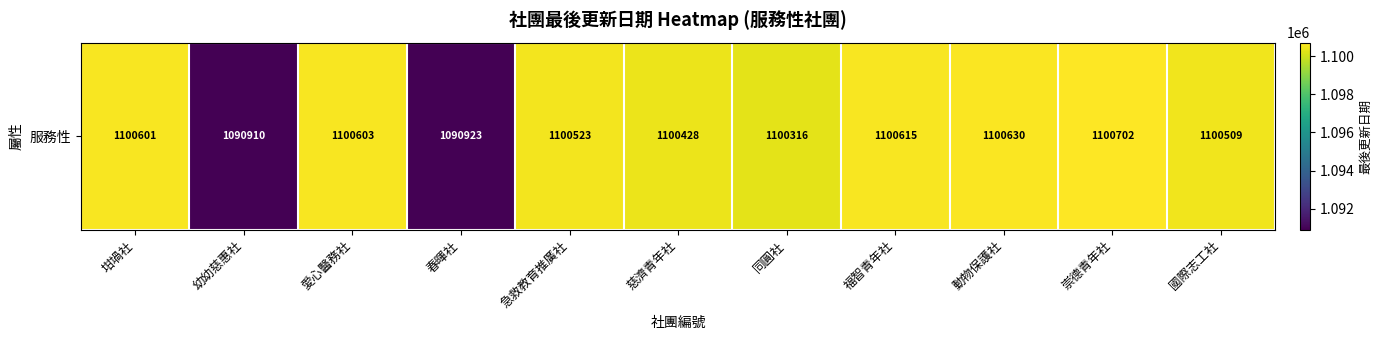

What is the average value?

1098796